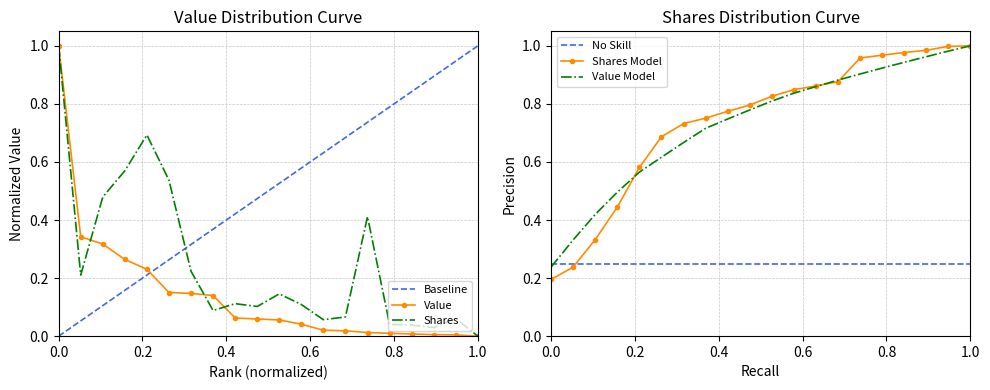

True or false: Value has more than 2 points higher than both neighbors.

False